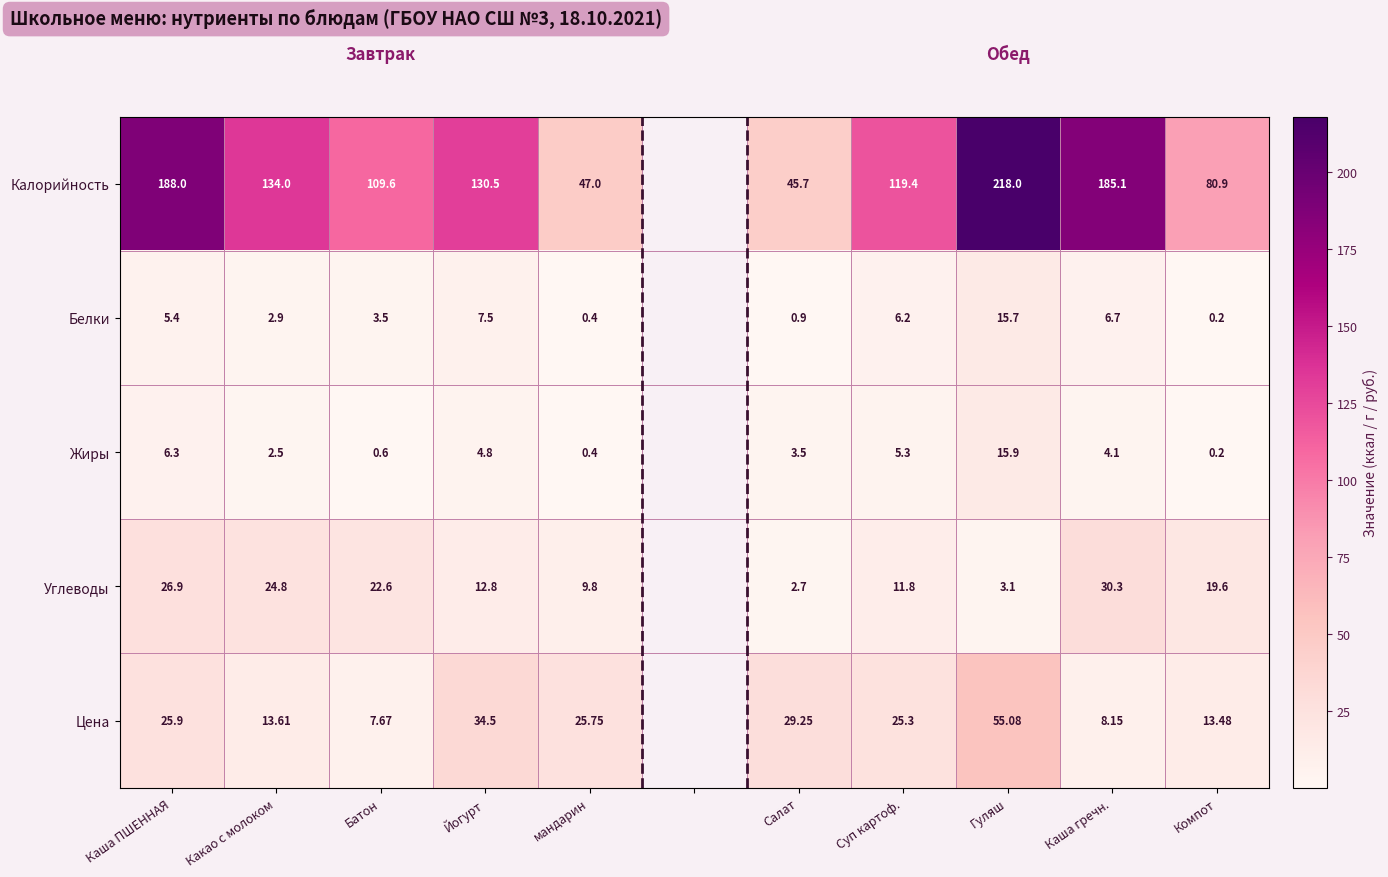

Is it true that Калорийность equals 51.2 at Суп картоф.?

False